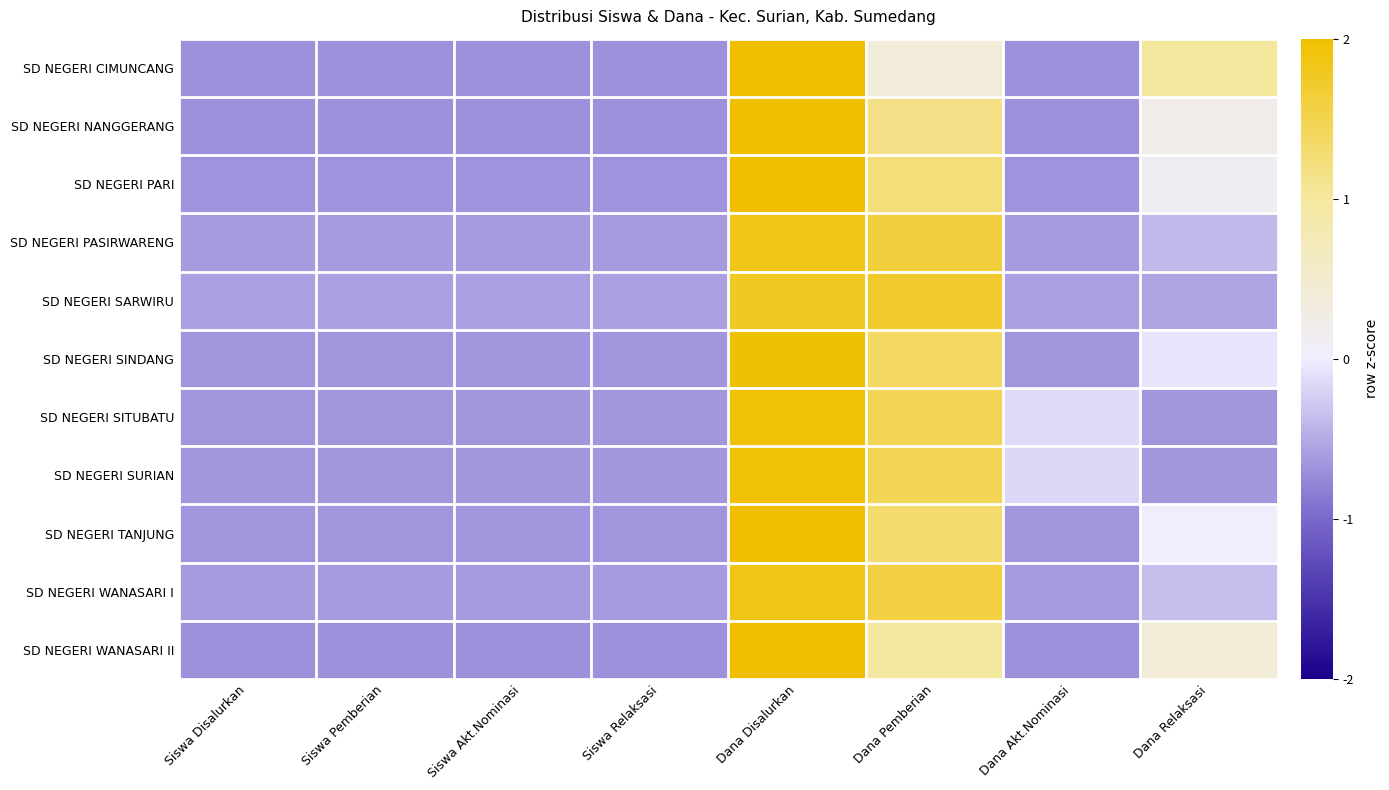

Between Siswa Pemberian and Siswa Disalurkan, which is larger?

Siswa Disalurkan